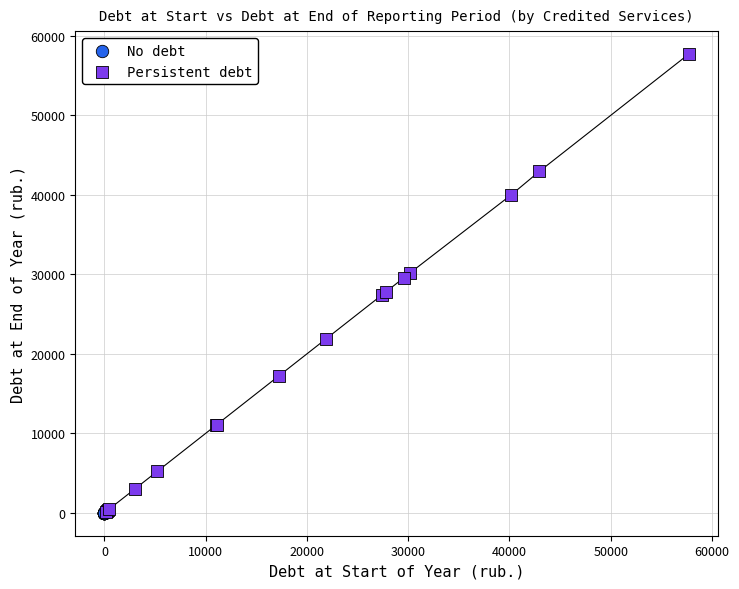

Which series contains the highest Y value?

Persistent debt